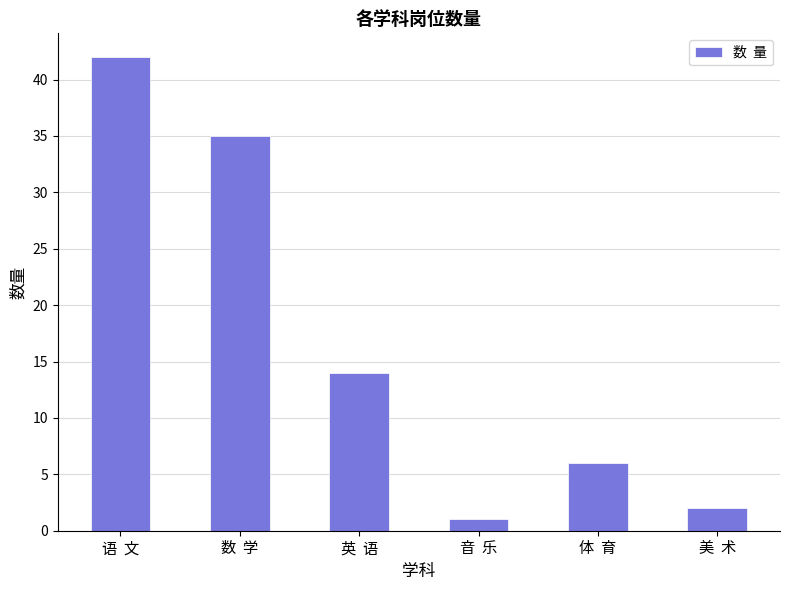

What is the value of the 5th bar from the left?

6